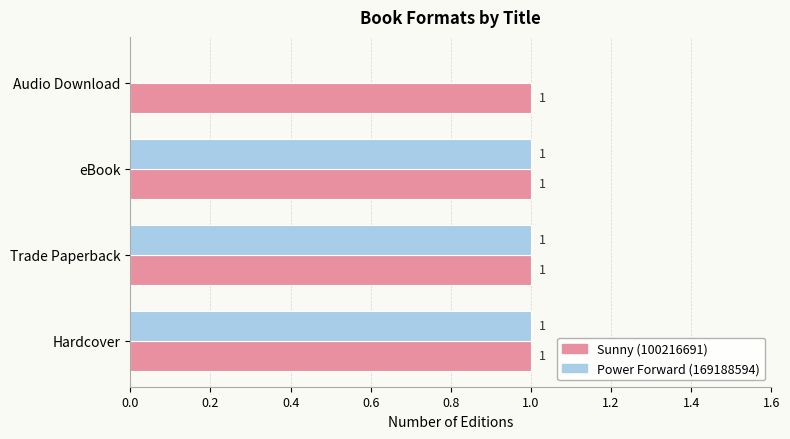

Where is Power Forward (169188594) nearest to the value 0?

Audio Download